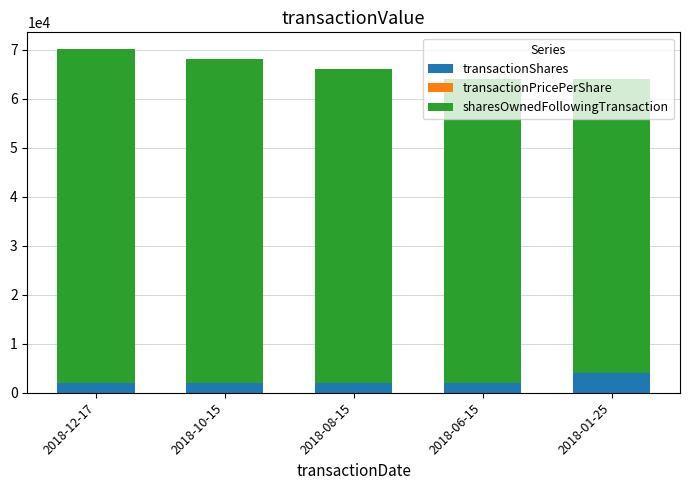

What is the highest value of the transactionShares series?

4000.0